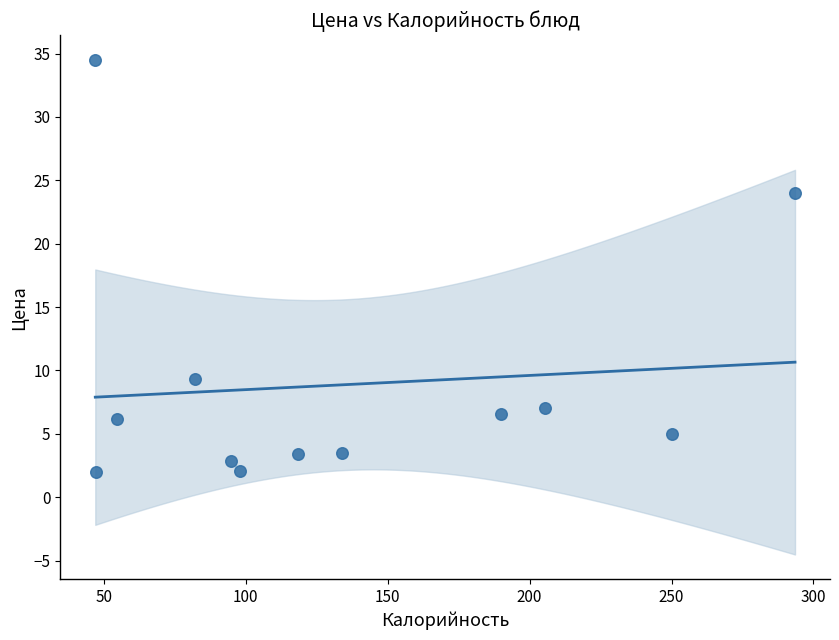

What Y value in the scatter plot is closest to 18?

24.0